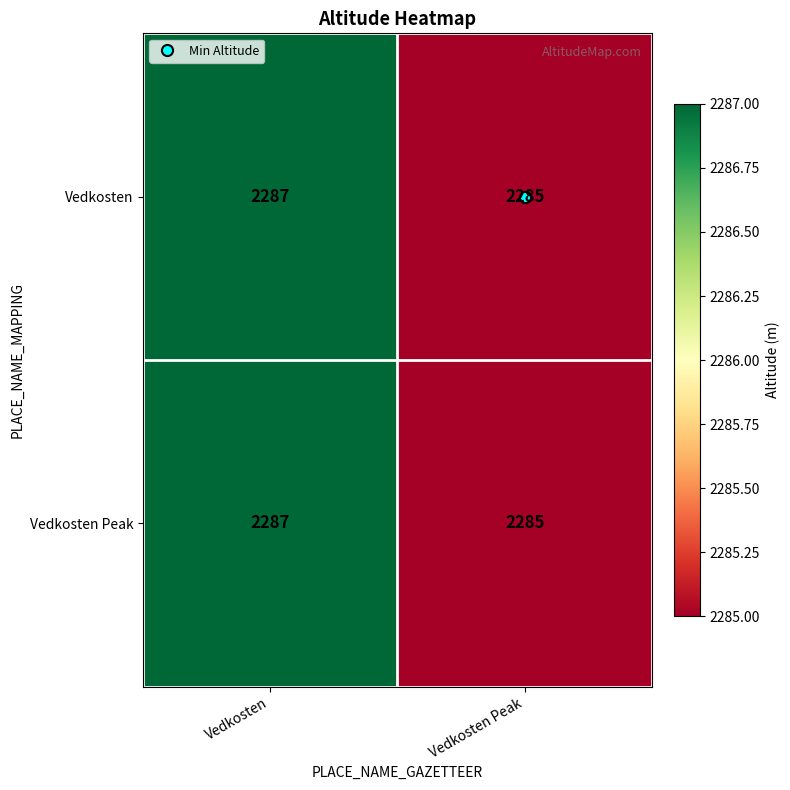

The value of Vedkosten at Vedkosten is 855. True or false?

False